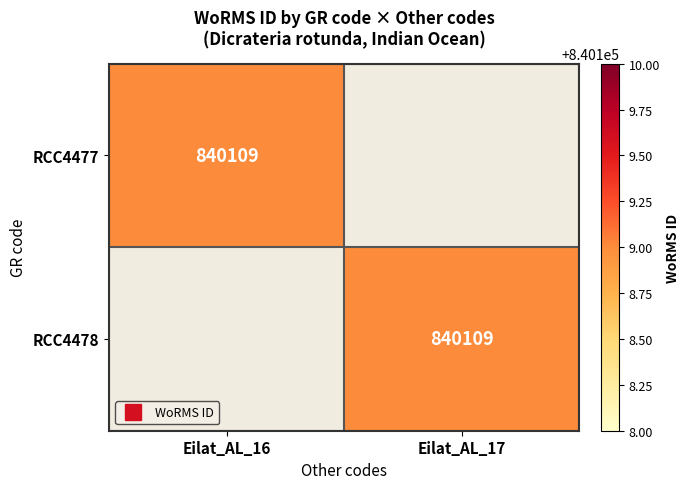

Which series has the largest range (max minus min)?

RCC4477